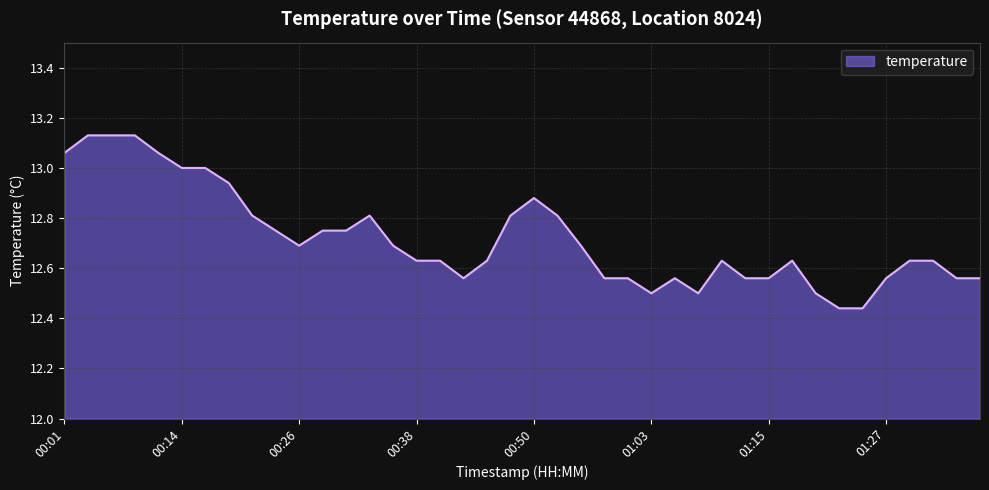

What is the difference between the maximum and minimum values?

0.7